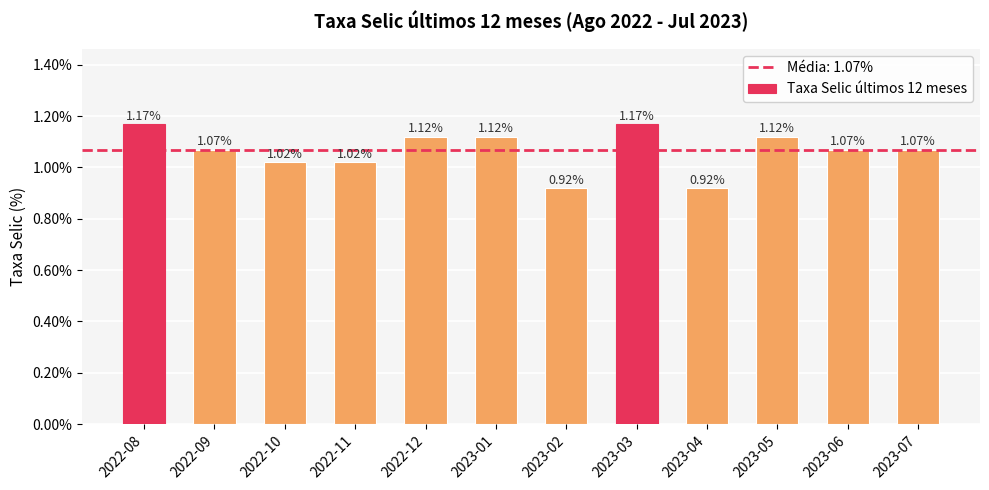

What is the change in value from 2022-10 to 2023-02?

-0.1